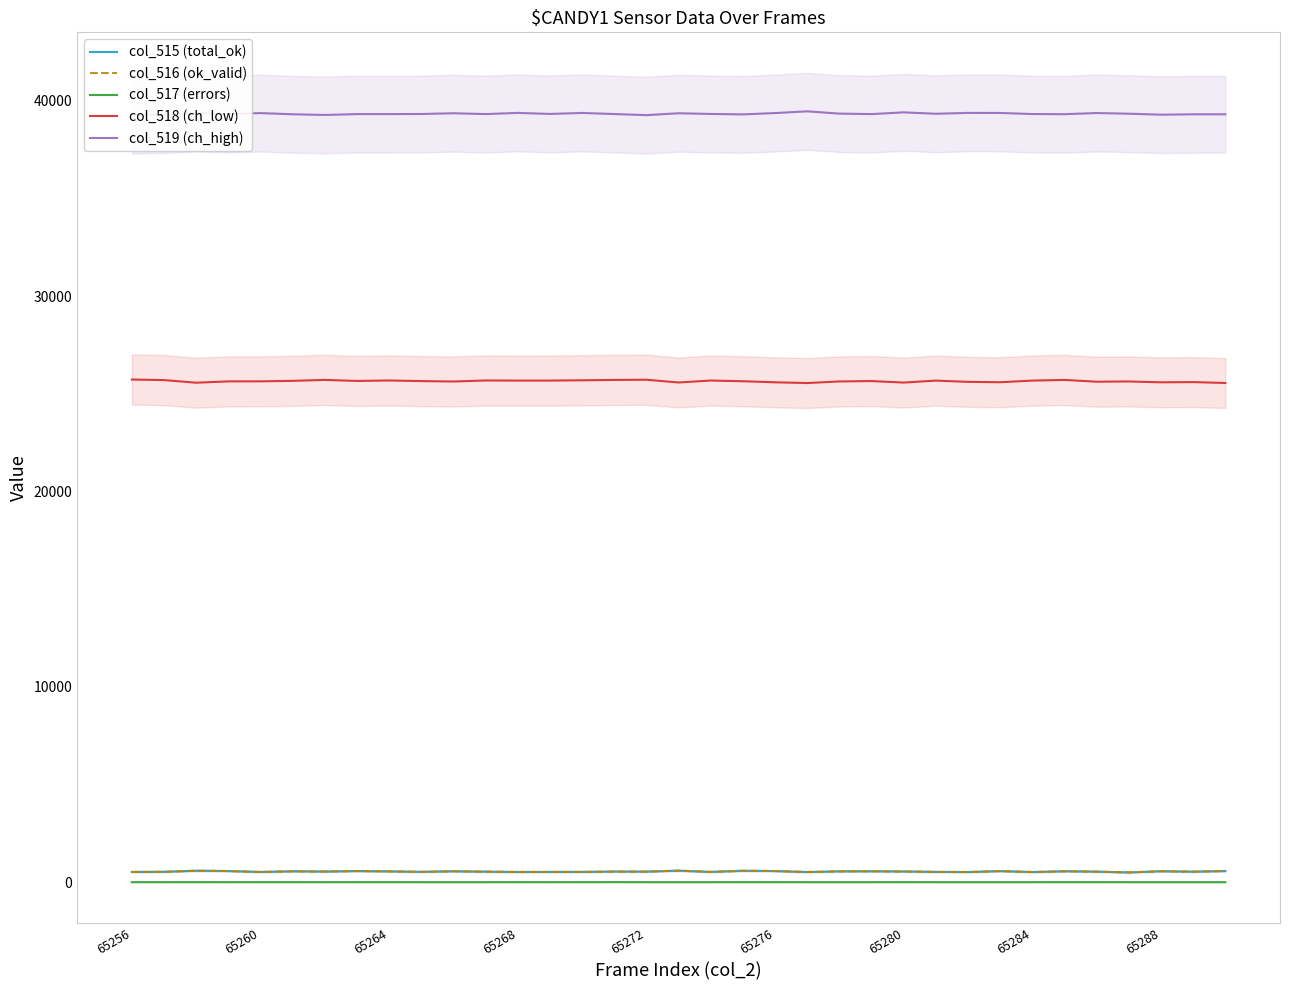

How many lines are shown in the chart?

5